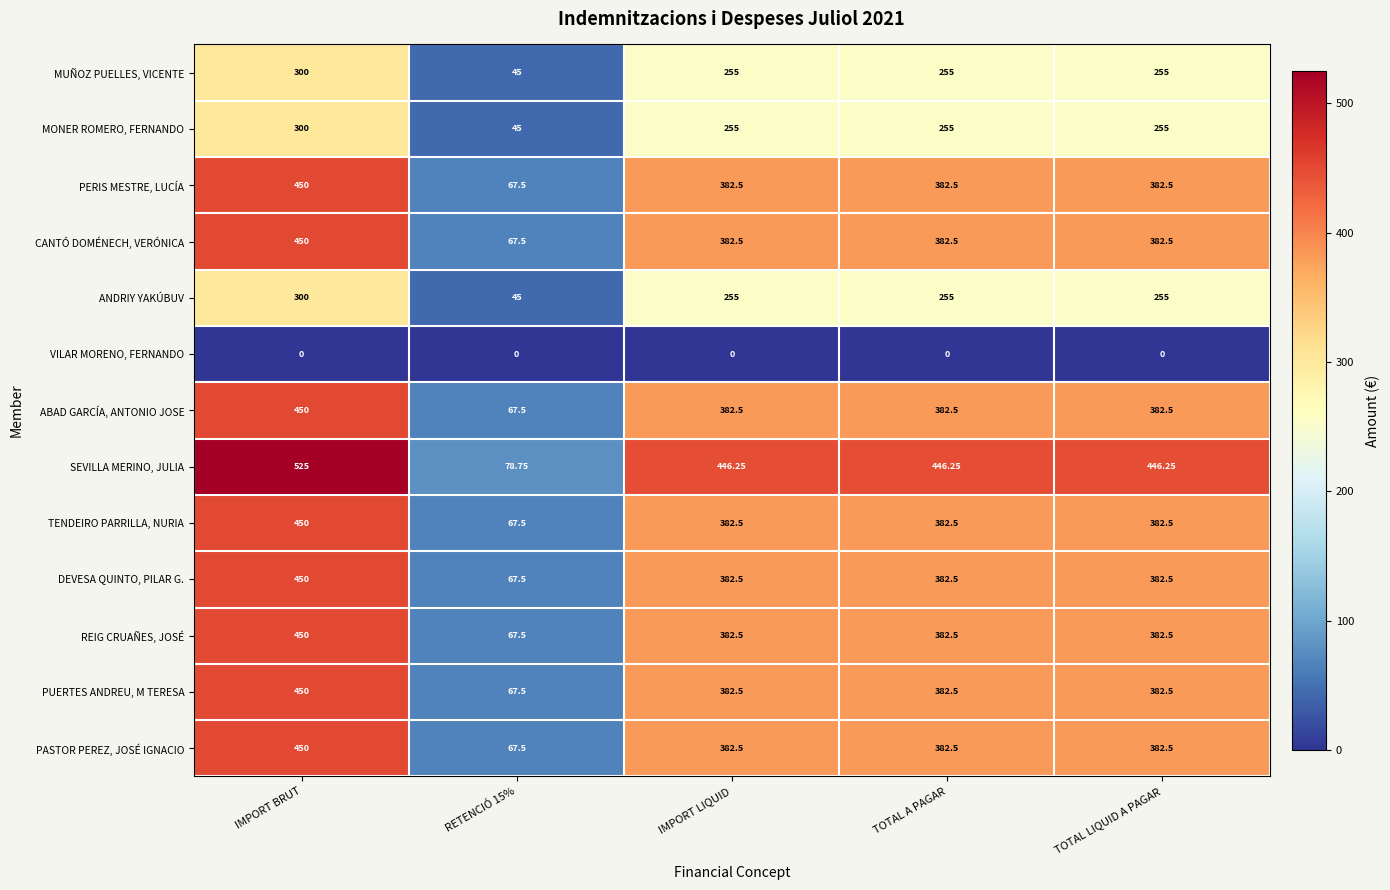

Is the value of REIG CRUAÑES, JOSÉ at RETENCIÓ 15% greater than the value of PERIS MESTRE, LUCÍA at TOTAL A PAGAR?

No